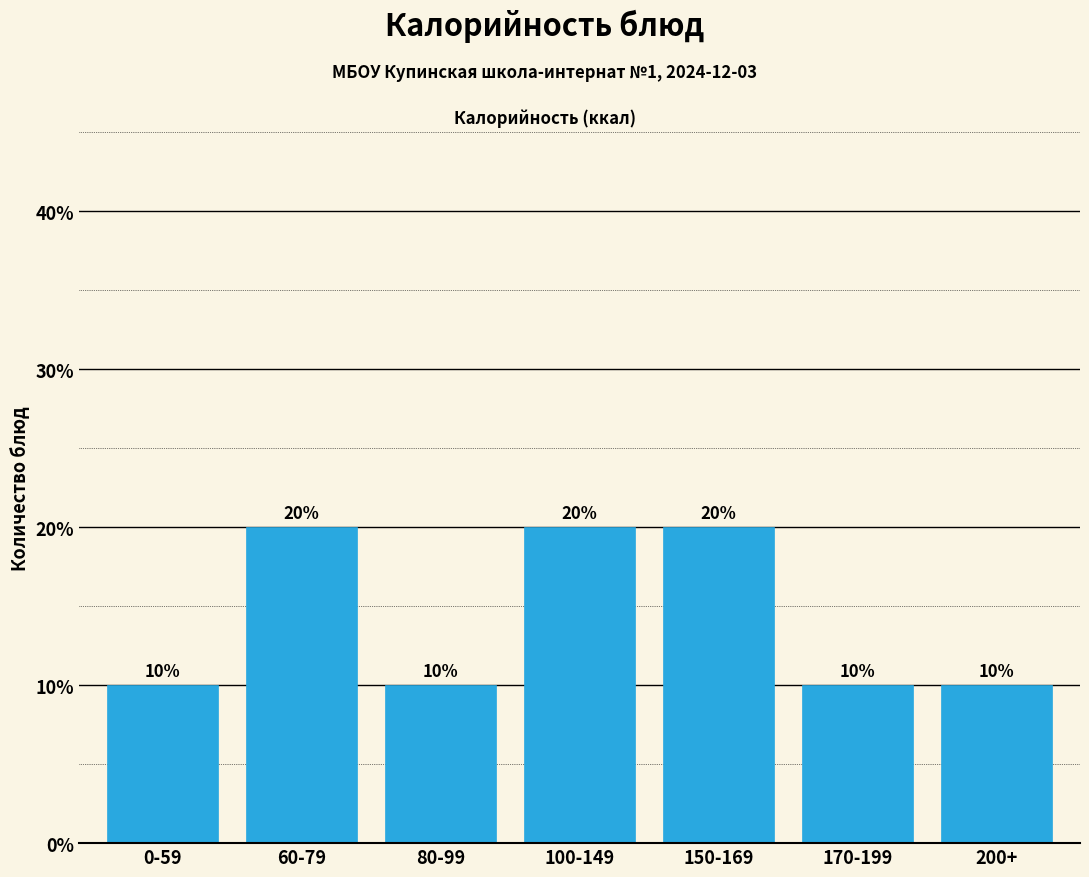

Reading right to left, list all the values displayed in this chart.

10	10	20	20	10	20	10